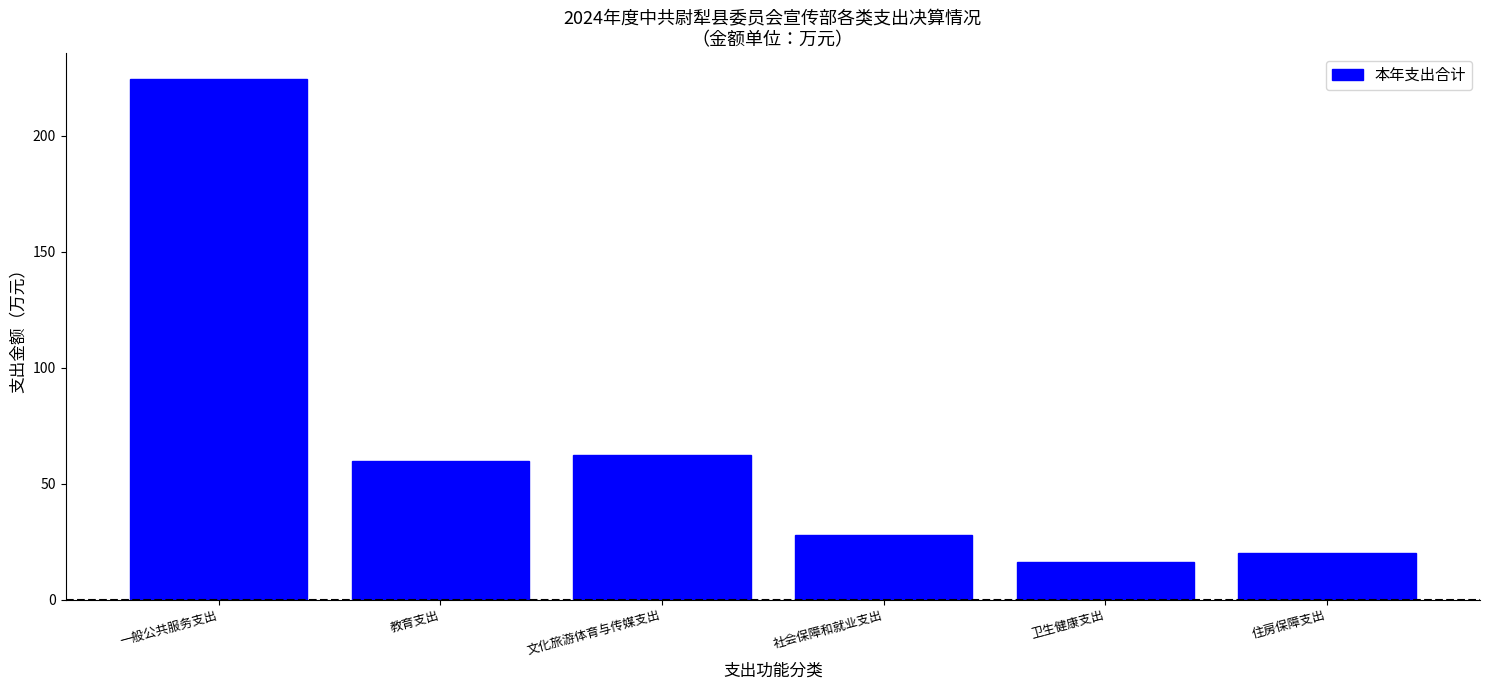

Reading left to right, list all the values displayed in this chart.

224.5	59.8	62.2	27.7	16.3	20.0